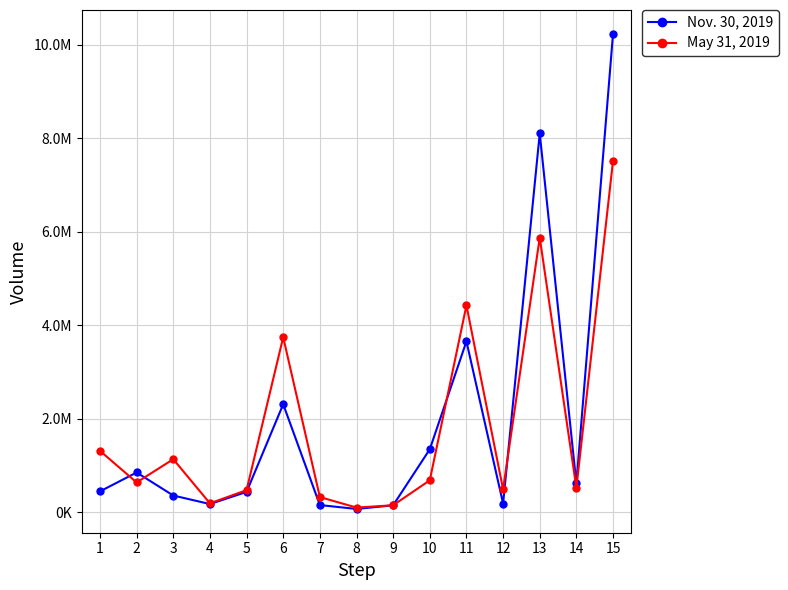

What are all the series names shown in the legend?

Nov. 30, 2019, May 31, 2019